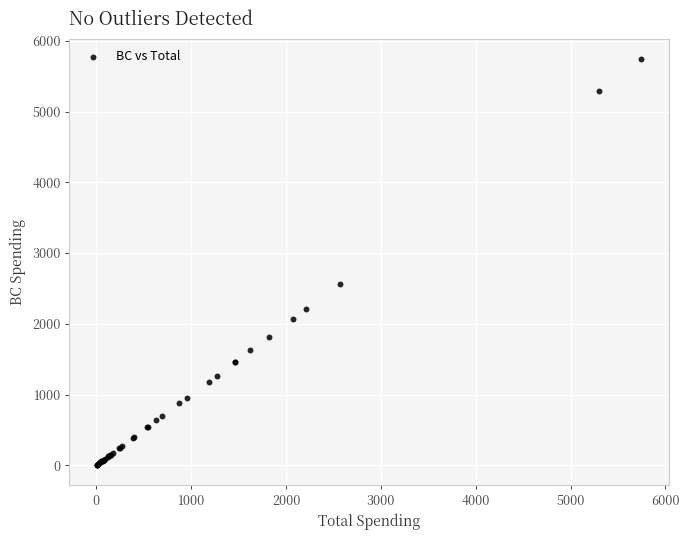

What Y value in the scatter plot is closest to 2871?

2556.8